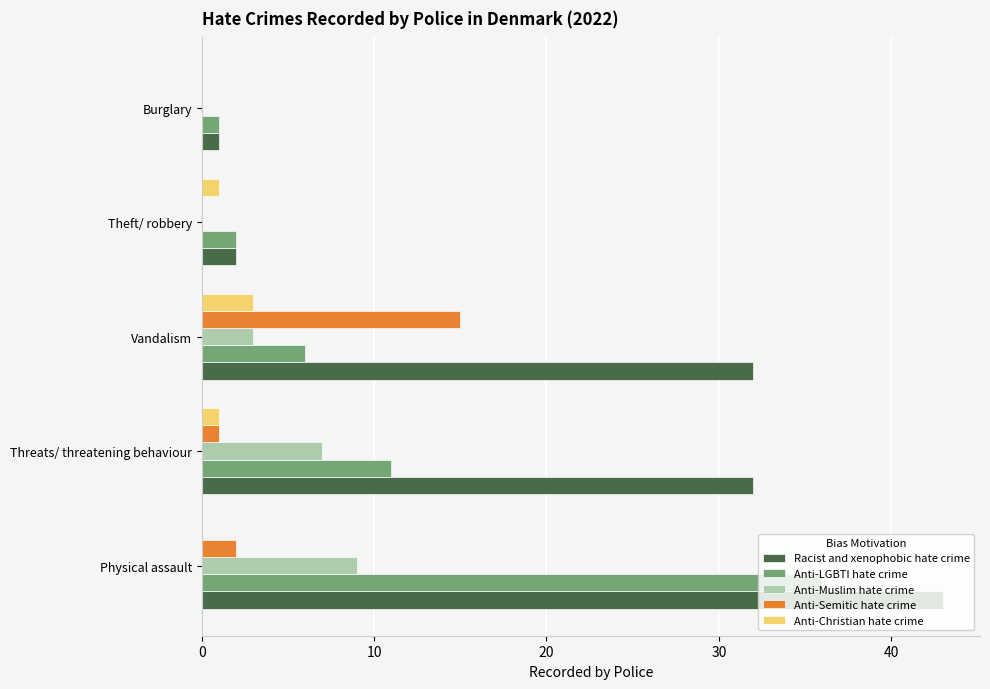

True or false: Anti-Muslim hate crime has a value of 3 at Burglary.

False